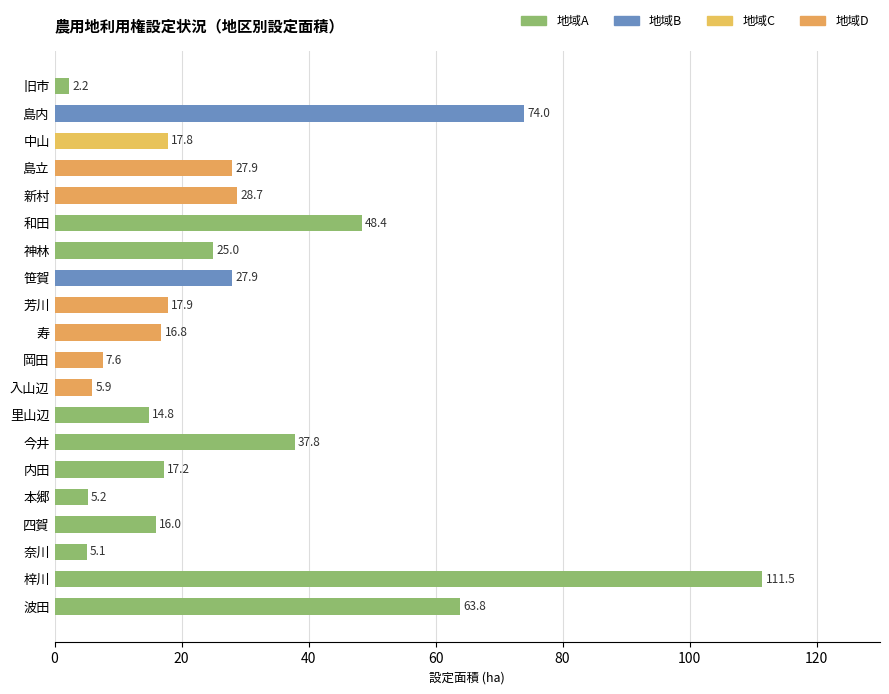

What is the value of the 12th bar from the top?

5.9